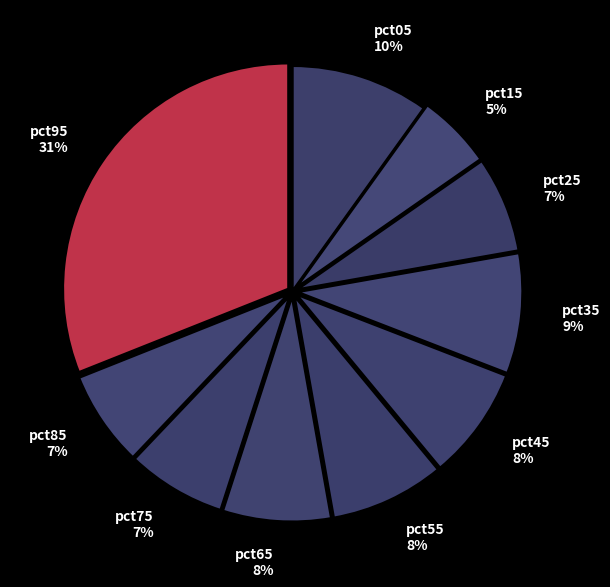

To the nearest percent, what is the average slice percentage?

10%